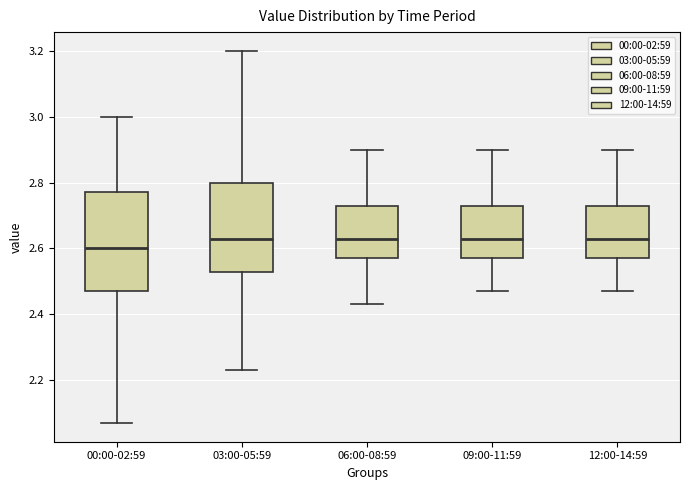

Comparing the boxes themselves (not the whiskers), which one is the tallest?

00:00-02:59